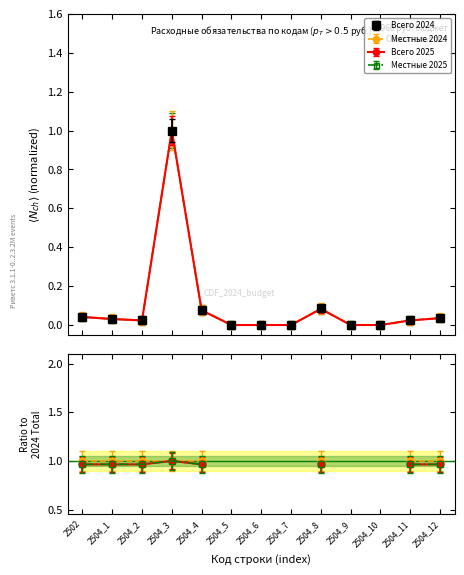

At which label does Местные 2025 reach its minimum?

2504_5